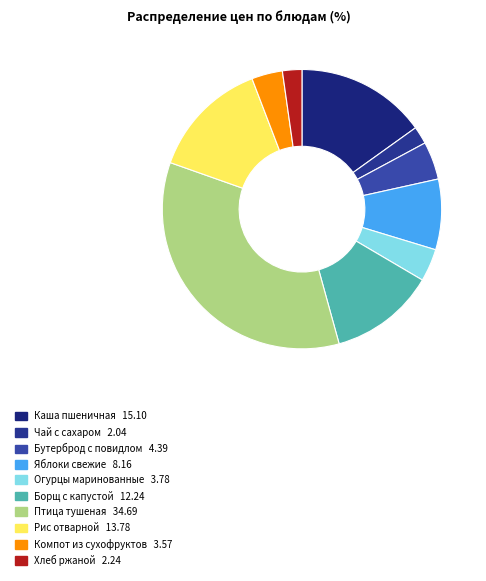

Rank the categories by value from highest to lowest.

птица тушеная (голень) в сметанном соусе, каша молочная пшеничная с маслом, рис отварной с маслом, борщ с капустой с картофелем со сметаной, яблоки свежие, бутерброд с повидлом, огурцы маринованные порциями, компот из сухофруктов, хлеб ржаной, чай с сахаром